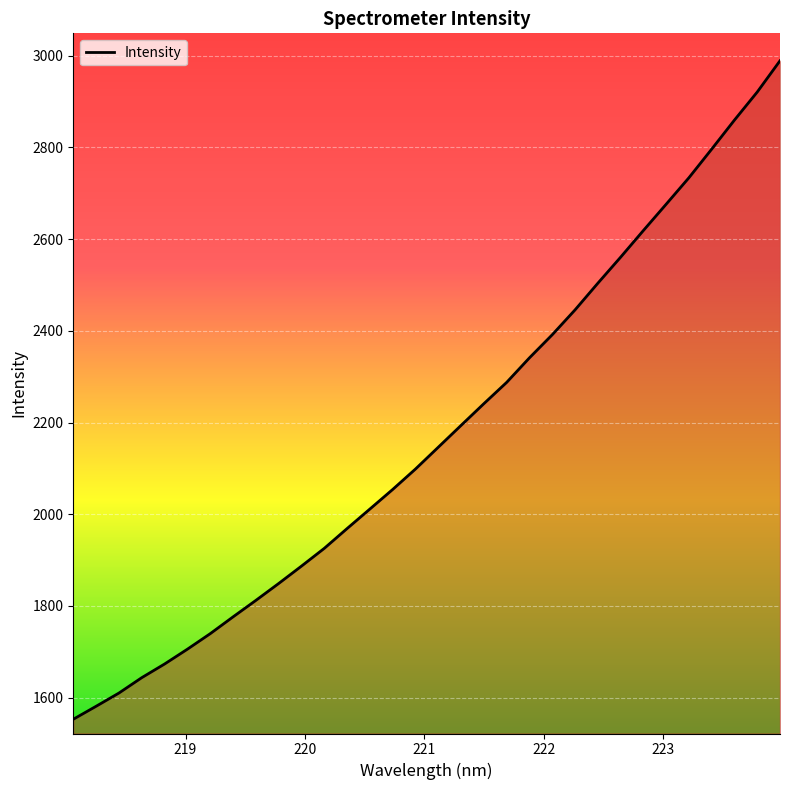

What is the maximum value shown in the chart?

2988.9